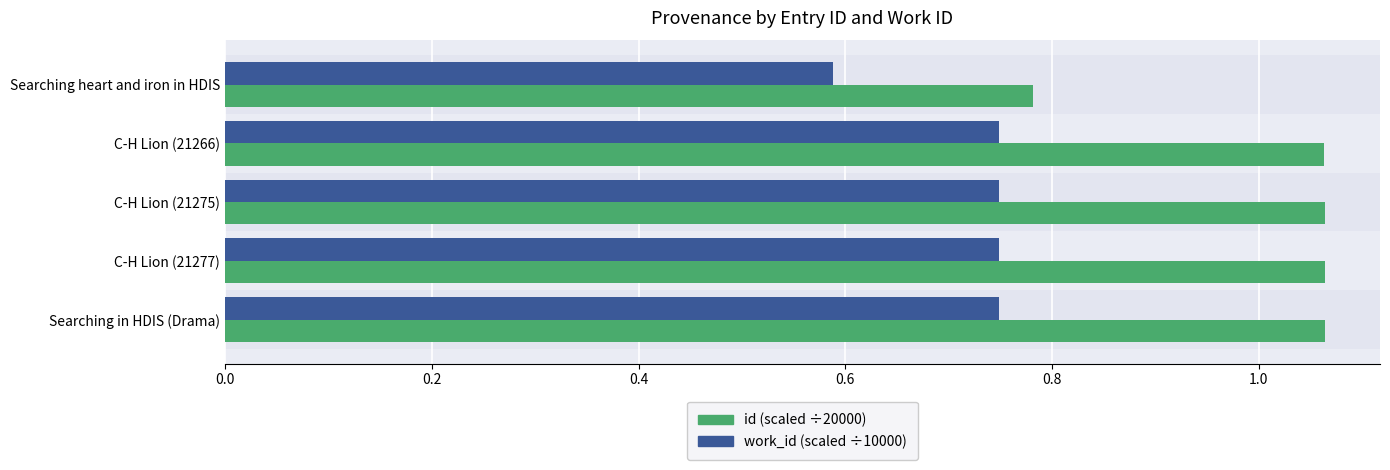

At which label does work_id (scaled ÷10000) reach its minimum?

Searching heart and iron in HDIS